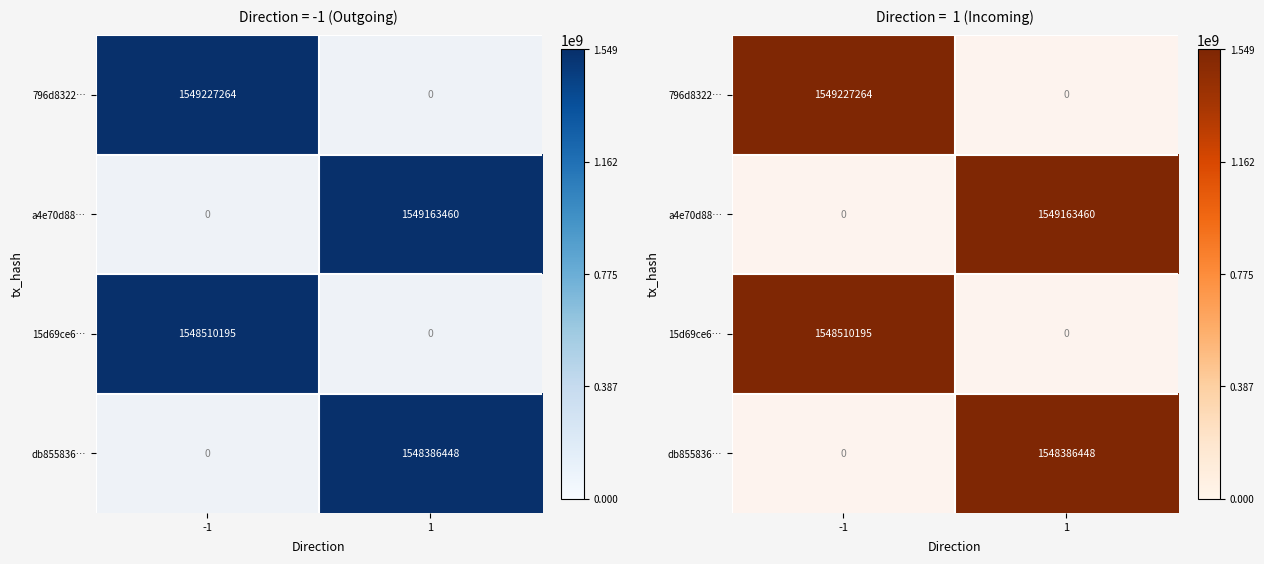

What is the maximum value for 15d69ce6…?

1548510195.0